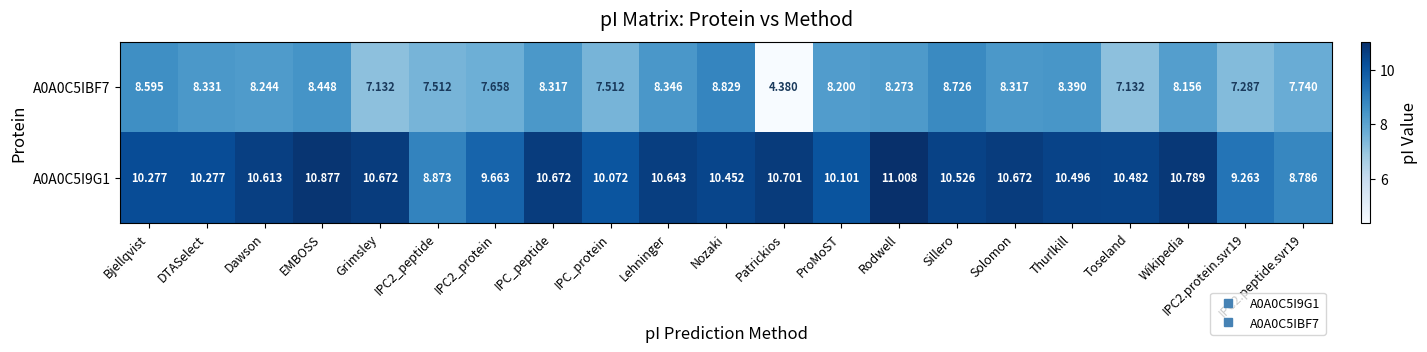

What is the total value across all series at Nozaki?

19.3